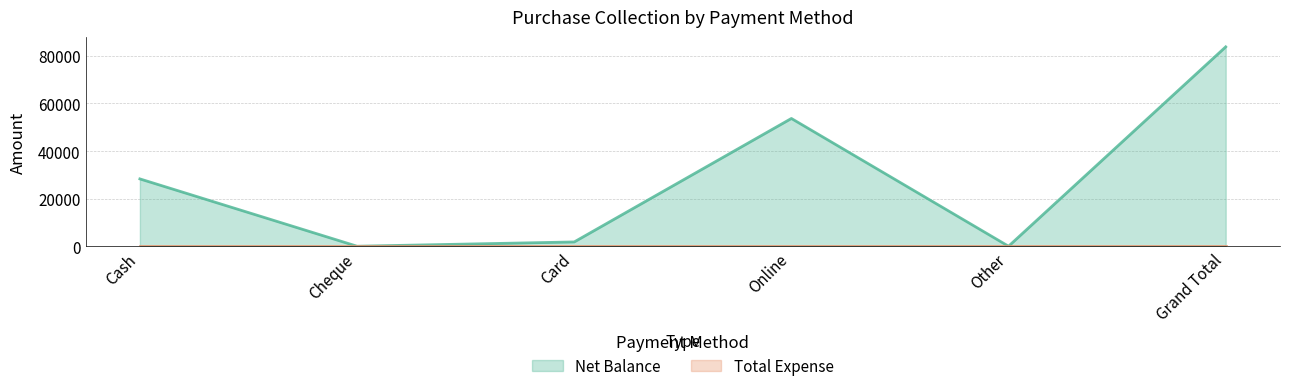

What is the maximum value shown in the chart?

83800